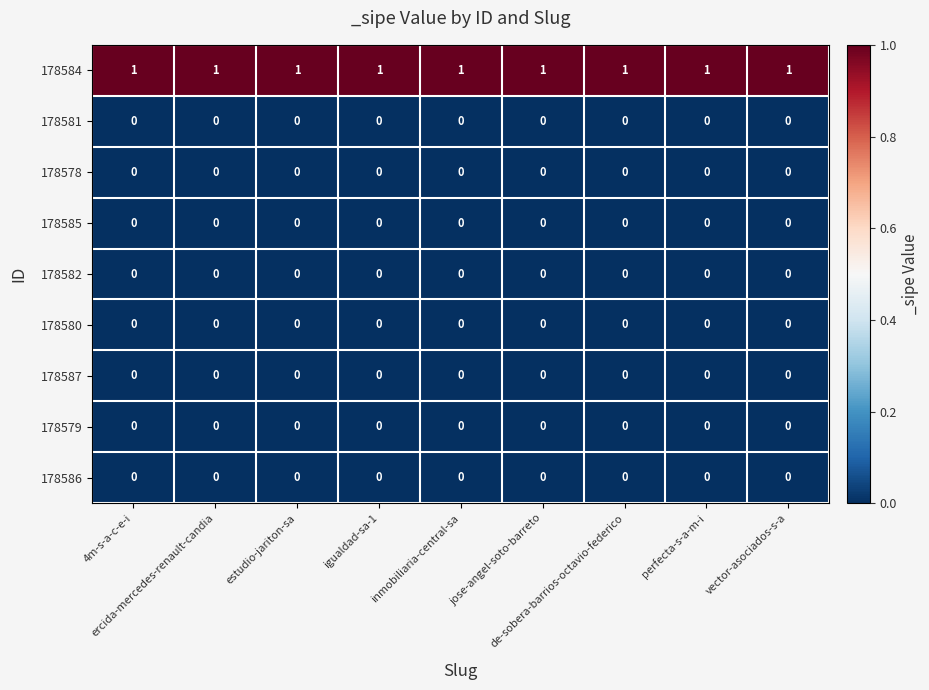

At how many categories does at least one series exceed 0?

9